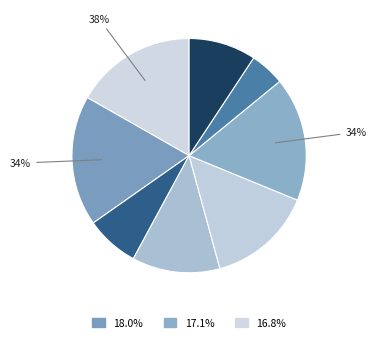

To the nearest percent, what is the difference between the largest and smallest slice percentages?

13%